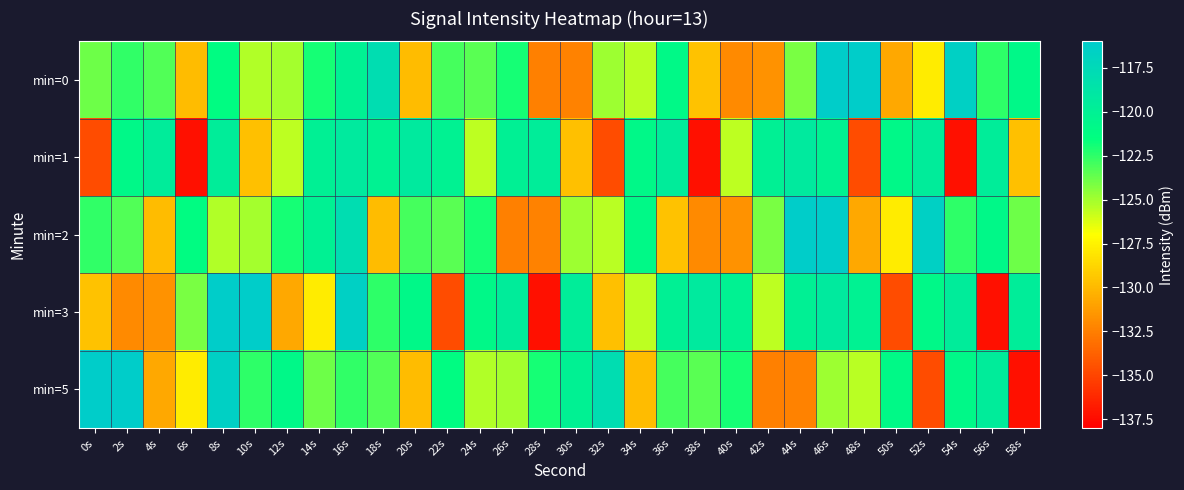

Reading right to left, list all the values displayed in this chart.

min=0: 58s=-120.9	56s=-122.5	54s=-116.6	52s=-127.8	50s=-130.8	48s=-116.2	46s=-116.2	44s=-124.1	42s=-131.7	40s=-132.1	38s=-129.6	36s=-120.9	34s=-125.5	32s=-124.9	30s=-132.3	28s=-132.4	26s=-121.9	24s=-123.4	22s=-123.0	20s=-129.9	18s=-117.9	16s=-120.1	14s=-122.0	12s=-125.1	10s=-125.4	8s=-121.2	6s=-129.9	4s=-123.2	2s=-122.6	0s=-123.8
min=1: 58s=-129.7	56s=-119.7	54s=-137.3	52s=-119.6	50s=-120.9	48s=-134.7	46s=-120.2	44s=-119.3	42s=-120.0	40s=-125.6	38s=-137.3	36s=-119.6	34s=-120.9	32s=-134.7	30s=-129.7	28s=-119.7	26s=-120.0	24s=-125.6	22s=-120.2	20s=-119.3	18s=-120.2	16s=-119.3	14s=-120.0	12s=-125.6	10s=-129.7	8s=-119.7	6s=-137.3	4s=-119.6	2s=-120.9	0s=-134.7
min=2: 58s=-123.8	56s=-120.9	54s=-122.5	52s=-116.6	50s=-127.8	48s=-130.8	46s=-116.2	44s=-116.2	42s=-124.1	40s=-131.7	38s=-132.1	36s=-129.6	34s=-120.9	32s=-125.5	30s=-124.9	28s=-132.3	26s=-132.4	24s=-121.9	22s=-123.4	20s=-123.0	18s=-129.9	16s=-117.9	14s=-120.1	12s=-122.0	10s=-125.1	8s=-125.4	6s=-121.2	4s=-129.9	2s=-123.2	0s=-122.6
min=3: 58s=-119.7	56s=-137.3	54s=-119.6	52s=-120.9	50s=-134.7	48s=-120.2	46s=-119.3	44s=-120.0	42s=-125.6	40s=-120.2	38s=-119.3	36s=-120.0	34s=-125.6	32s=-129.7	30s=-119.7	28s=-137.3	26s=-119.6	24s=-120.9	22s=-134.7	20s=-120.9	18s=-122.5	16s=-116.6	14s=-127.8	12s=-130.8	10s=-116.2	8s=-116.2	6s=-124.1	4s=-131.7	2s=-132.1	0s=-129.6
min=5: 58s=-137.3	56s=-119.6	54s=-120.9	52s=-134.7	50s=-120.9	48s=-125.5	46s=-124.9	44s=-132.3	42s=-132.4	40s=-121.9	38s=-123.4	36s=-123.0	34s=-129.9	32s=-117.9	30s=-120.1	28s=-122.0	26s=-125.1	24s=-125.4	22s=-121.2	20s=-129.9	18s=-123.2	16s=-122.6	14s=-123.8	12s=-120.9	10s=-122.5	8s=-116.6	6s=-127.8	4s=-130.8	2s=-116.2	0s=-116.2